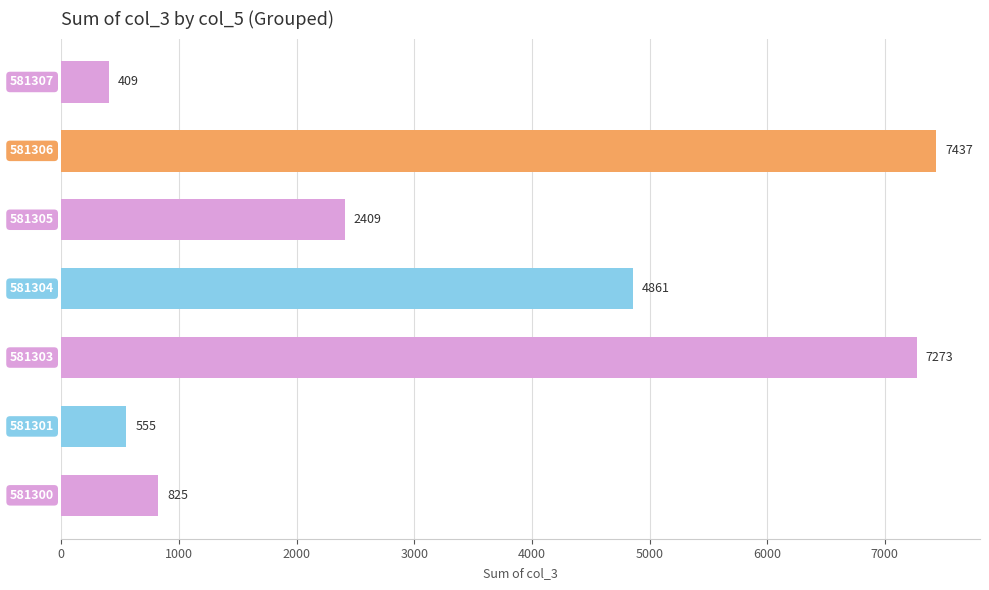

What is the difference between the second highest and second lowest values?

6718